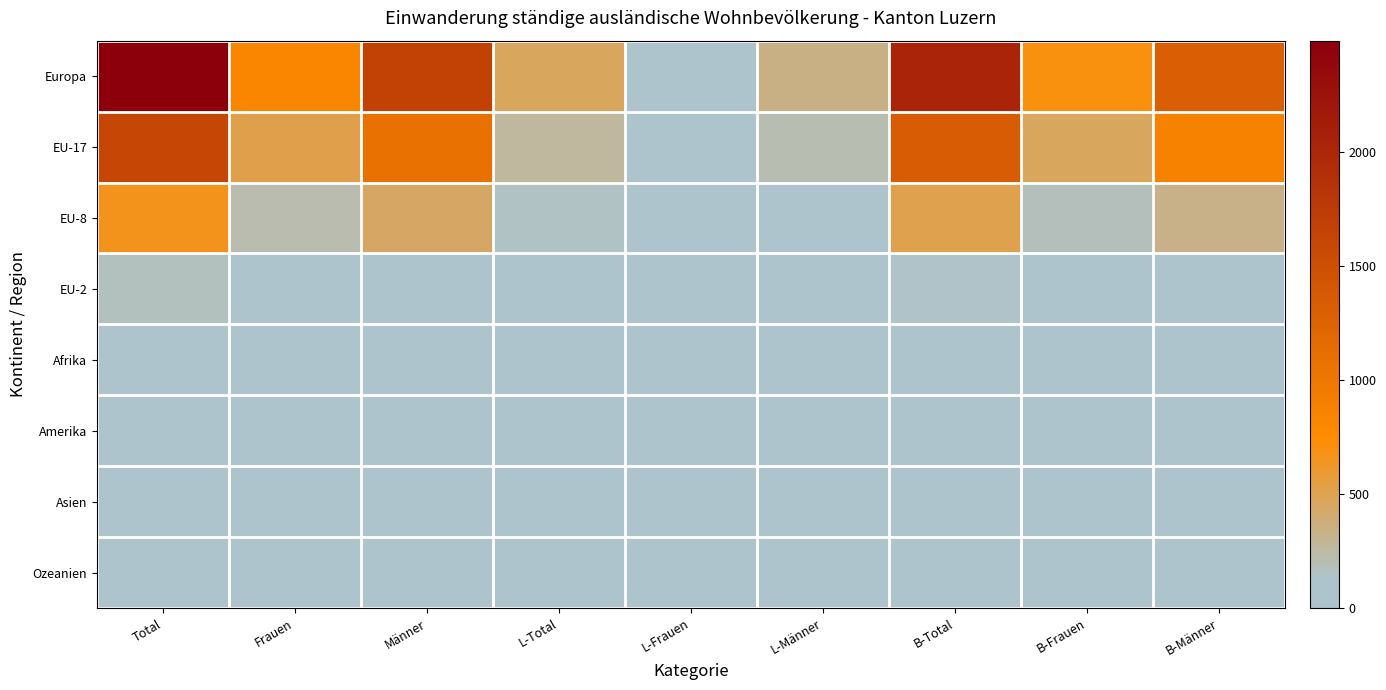

Reading left to right, extract all data points from this chart.

Europa: Total=2489	Frauen=818	Männer=1671	L-Total=459	L-Frauen=110	L-Männer=349	B-Total=2025	B-Frauen=706	B-Männer=1319
EU-17: Total=1612	Frauen=524	Männer=1088	L-Total=272	L-Frauen=61	L-Männer=211	B-Total=1336	B-Frauen=462	B-Männer=874
EU-8: Total=663	Frauen=217	Männer=446	L-Total=148	L-Frauen=38	L-Männer=110	B-Total=514	B-Frauen=178	B-Männer=336
EU-2: Total=169	Frauen=61	Männer=108	L-Total=24	L-Frauen=8	L-Männer=16	B-Total=145	B-Frauen=53	B-Männer=92
Afrika: Total=19	Frauen=3	Männer=16	L-Total=2	L-Frauen=0	L-Männer=2	B-Total=16	B-Frauen=3	B-Männer=13
Amerika: Total=49	Frauen=22	Männer=27	L-Total=18	L-Frauen=5	L-Männer=13	B-Total=30	B-Frauen=17	B-Männer=13
Asien: Total=53	Frauen=10	Männer=43	L-Total=14	L-Frauen=1	L-Männer=13	B-Total=39	B-Frauen=9	B-Männer=30
Ozeanien: Total=4	Frauen=2	Männer=2	L-Total=3	L-Frauen=1	L-Männer=2	B-Total=1	B-Frauen=1	B-Männer=0